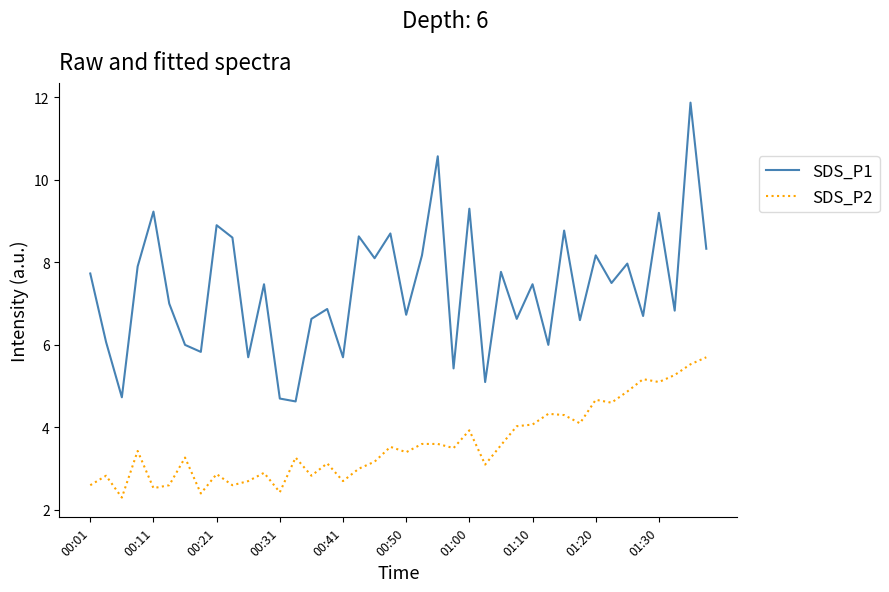

Which series has the largest range (max minus min)?

SDS_P1